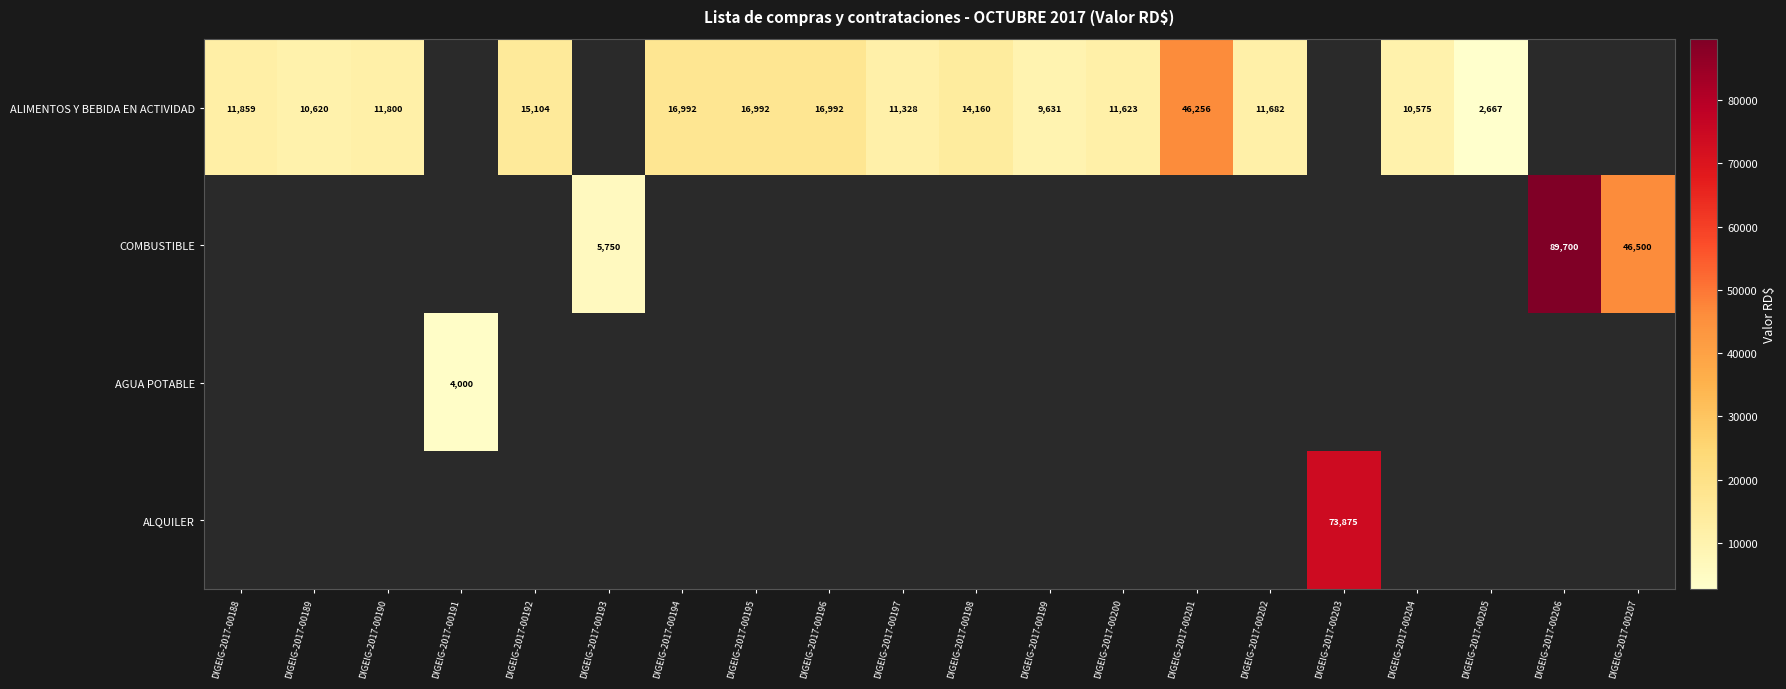

Is the value of ALIMENTOS Y BEBIDA EN ACTIVIDAD at DIGEIG-2017-00198 greater than the value of AGUA POTABLE at DIGEIG-2017-00191?

Yes